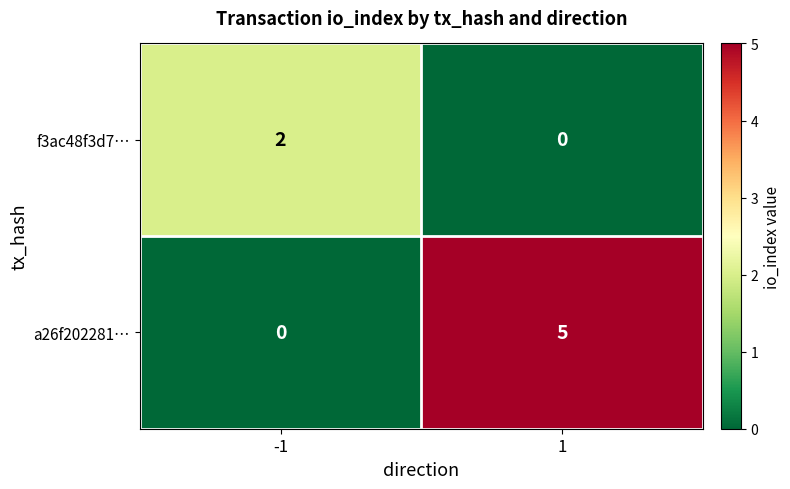

What is the total value across all series at 1?

5